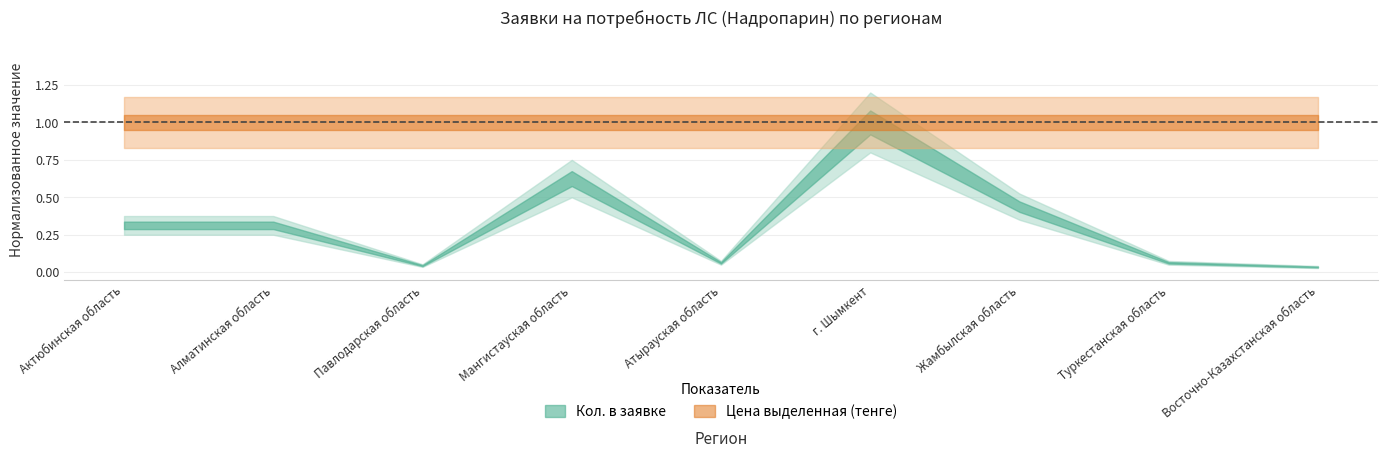

At which label does Кол. в заявке reach its minimum?

Восточно-Казахстанская область